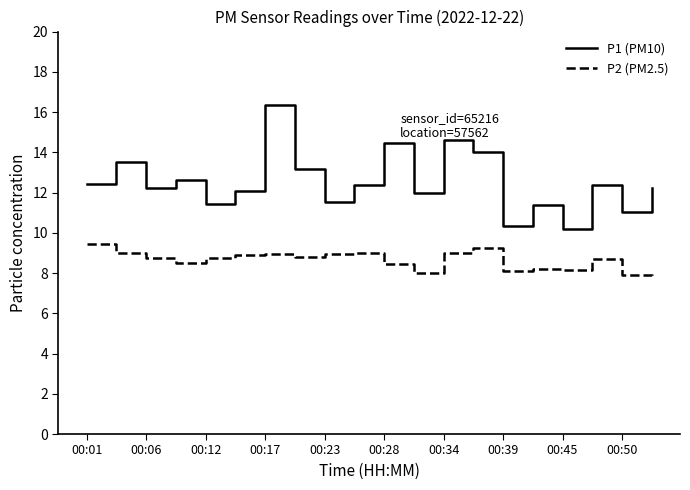

Which series has the largest range (max minus min)?

P1 (PM10)